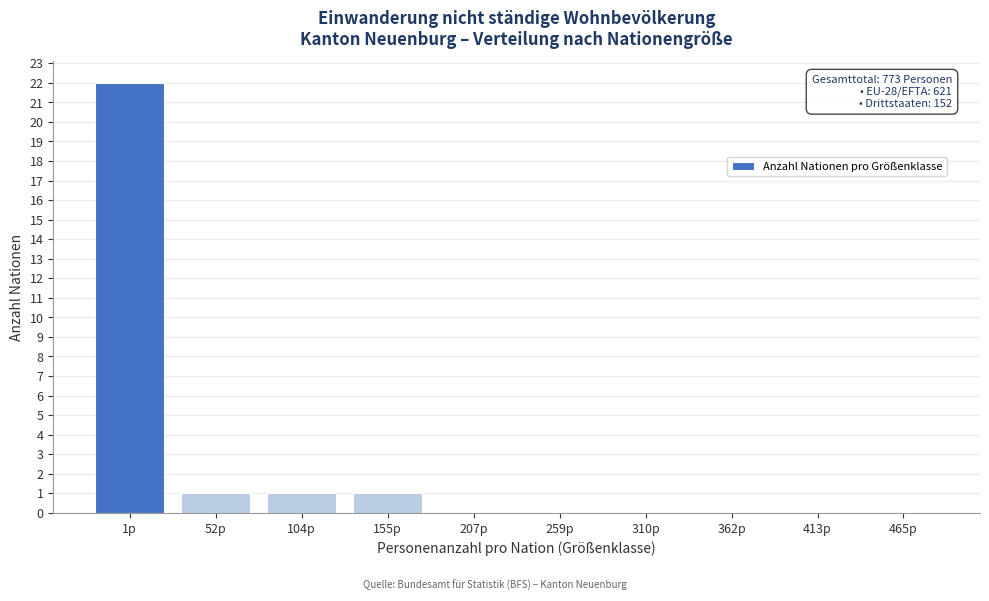

Reading right to left, what are all the values shown in this chart?

465p=0	413p=0	362p=0	310p=0	259p=0	207p=0	155p=1	104p=1	52p=1	1p=22